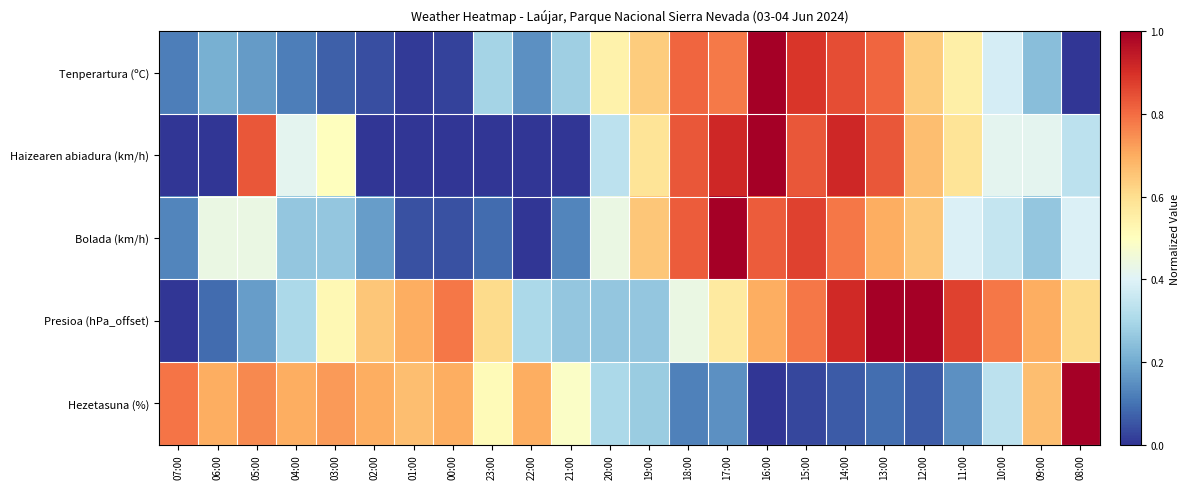

At which category is the sum across all series the highest?

14:00